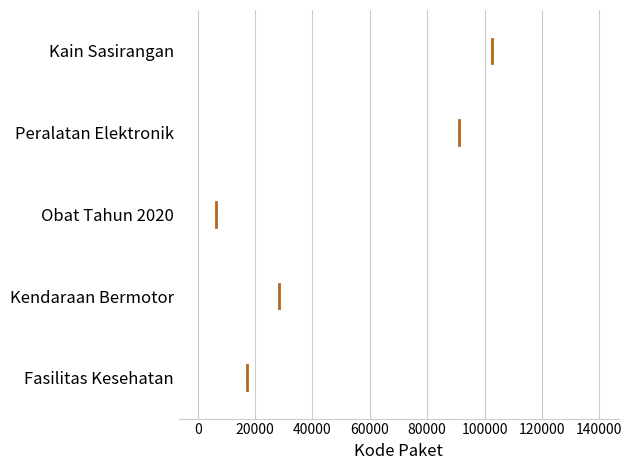

Reading bottom to top, read every box against the x-axis: the position of its median line, the range the box covers, and the ends of its whiskers. The values are not printed on the chart, so give them approximately, as read against the axis.

Fasilitas Kesehatan: median 18000 (drawn on the box's right edge), box 8000 to 18000, whiskers 8000 to 28000
Kendaraan Bermotor: median 28000, box 24000 to 36000, whiskers 14000 to 36000
Obat Tahun 2020: box collapsed to a line at 6000, whiskers 6000 to 6000
Peralatan Elektronik: median 92000, box 28000 to 110000, whiskers 18000 to 140000
Kain Sasirangan: median 102000, box 84000 to 120000, whiskers 68000 to 138000